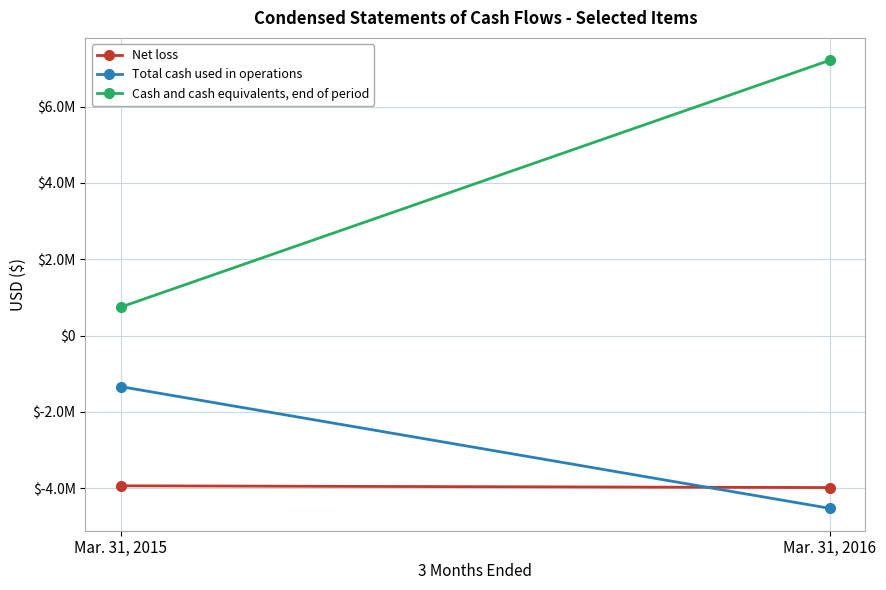

Is it true that Net loss equals -3937383 at Mar. 31, 2015?

True